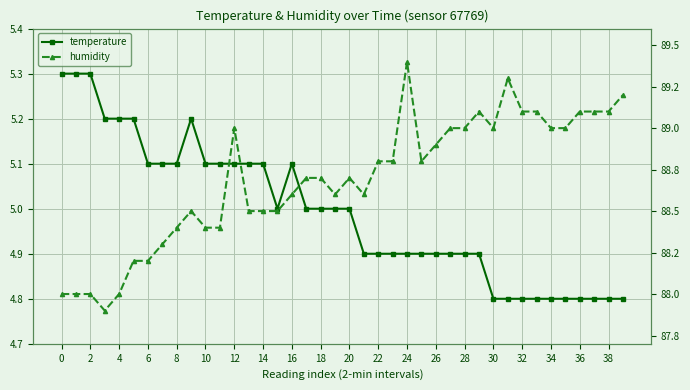

What is the sum of the temperature values at 32 and 25?

9.7